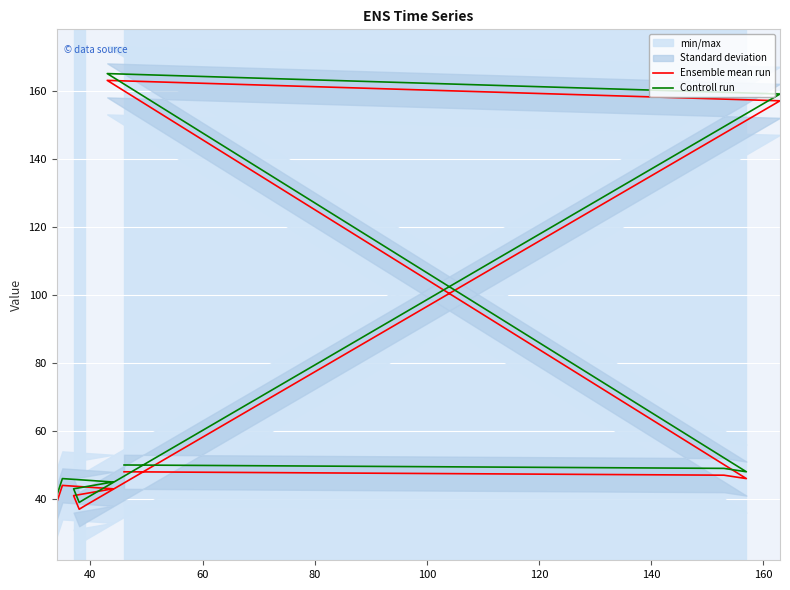

True or false: Ensemble mean run and Controll run cross at least once.

False